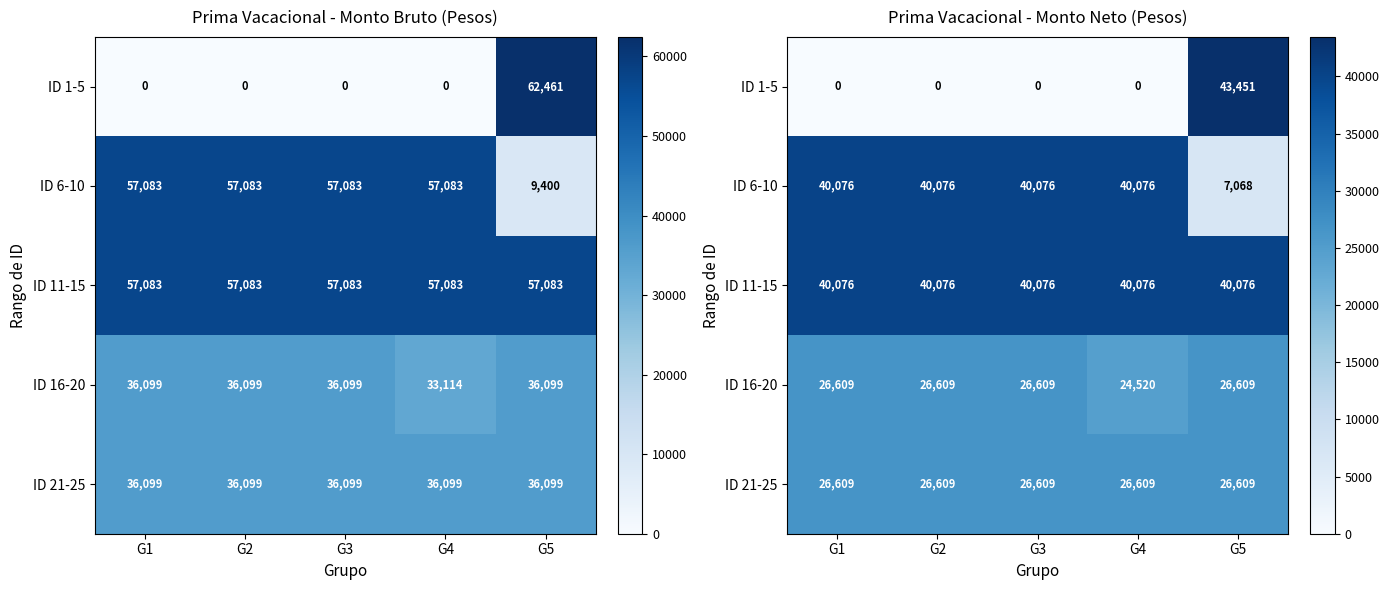

Which series has the largest total across all categories?

ID 11-15